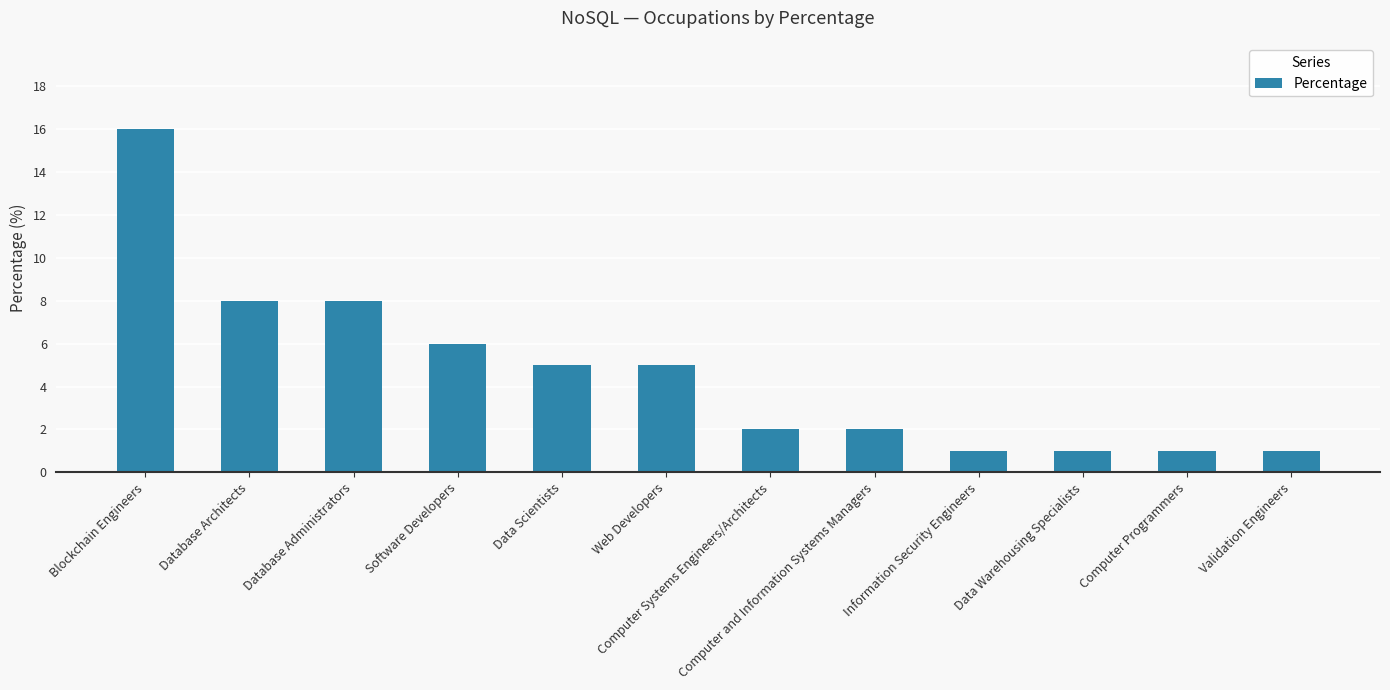

How many values are below 5?

6